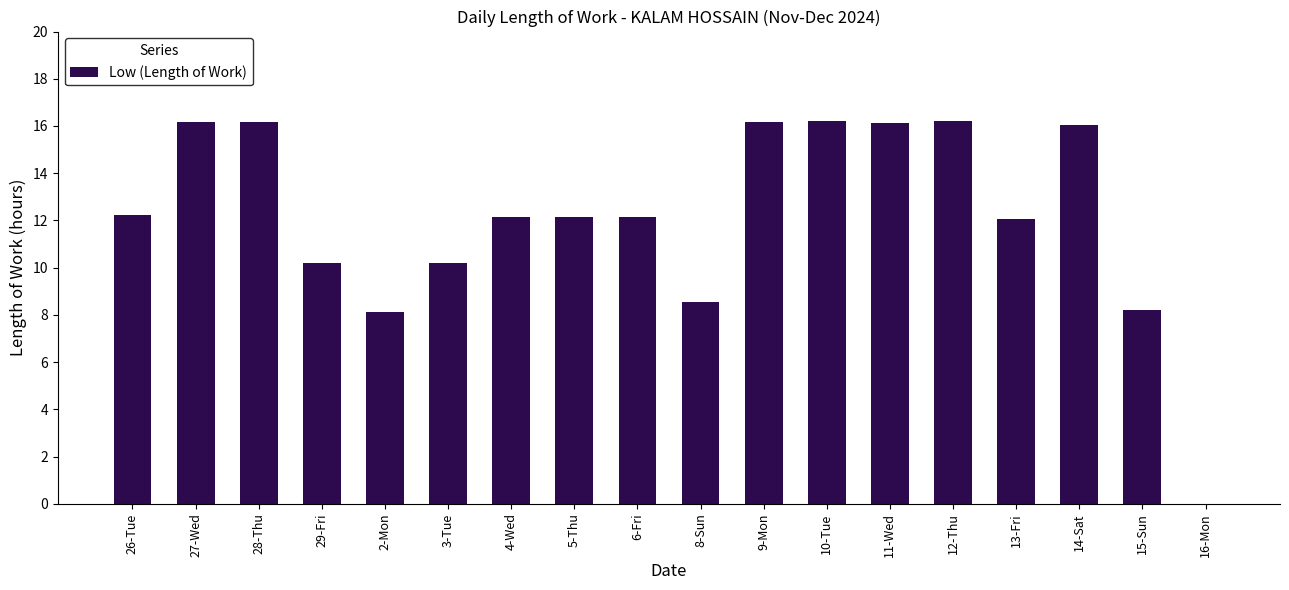

How many positive values are there?

17